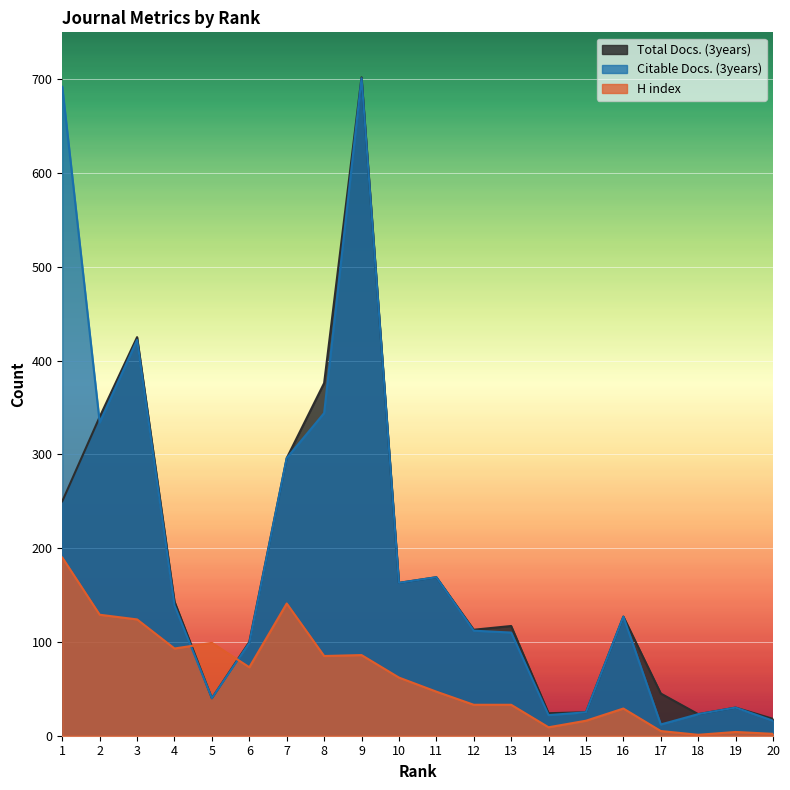

Which category has the lowest value in the Total Docs. (3years) series?

20